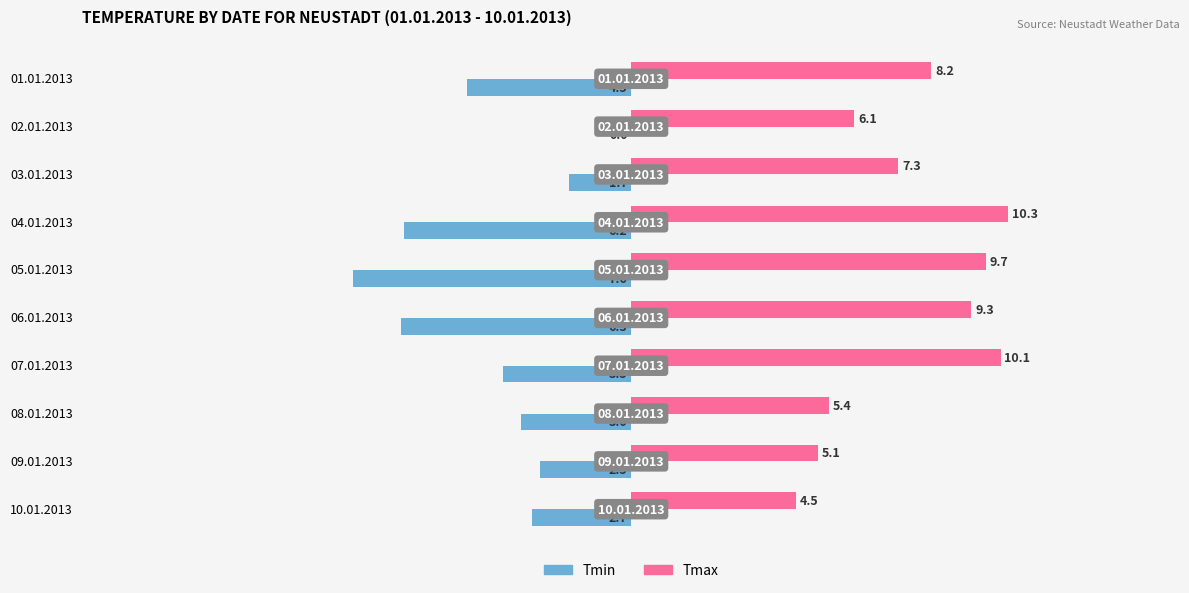

How many values in the Tmax series exceed 8?

5